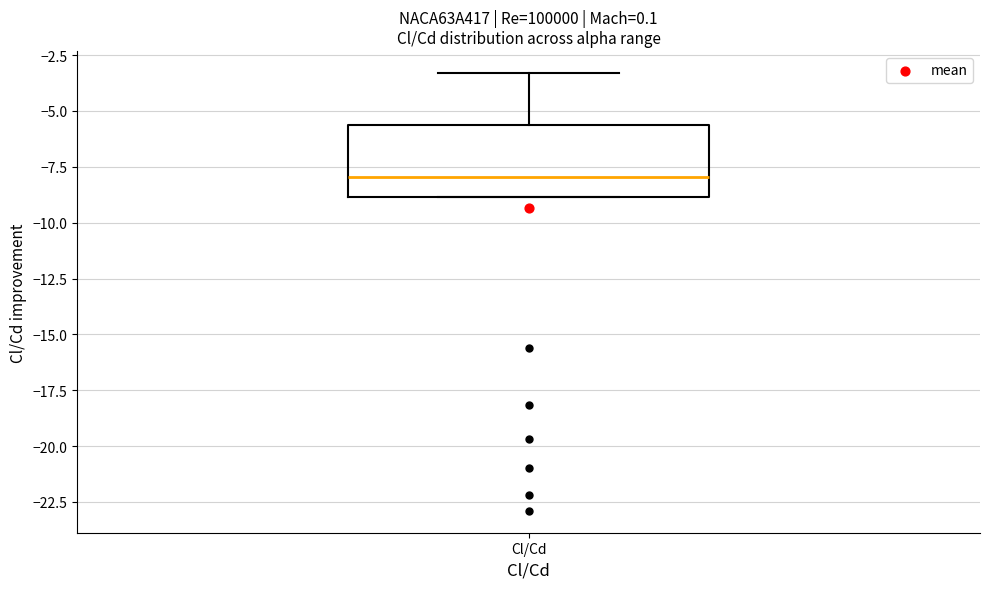

Transcribe this box plot: give where the median line is, the range the box spans, and where the two whiskers end, as read against the y-axis. The values are not printed on the chart, so give them approximately, as read against the axis.

median -8.0, box -9.0 to -5.5, whiskers -9.0 to -3.5